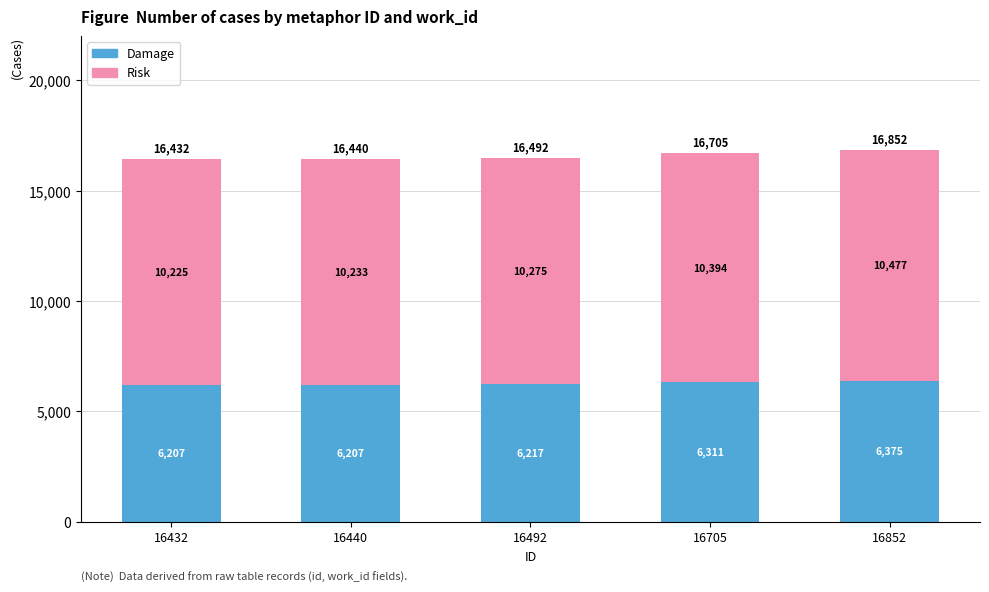

What is the total value across all series at 16705?

16705